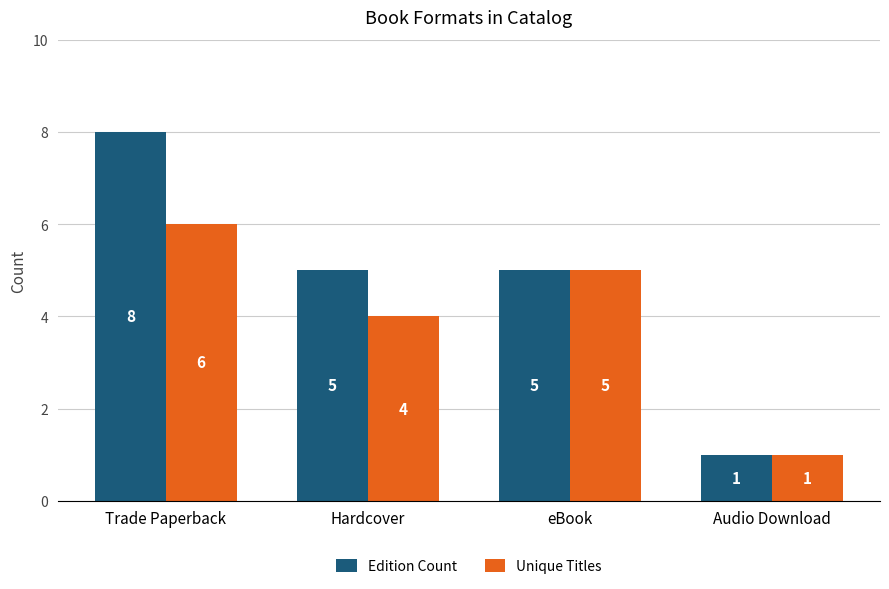

Is it true that Unique Titles equals 5 at eBook?

True